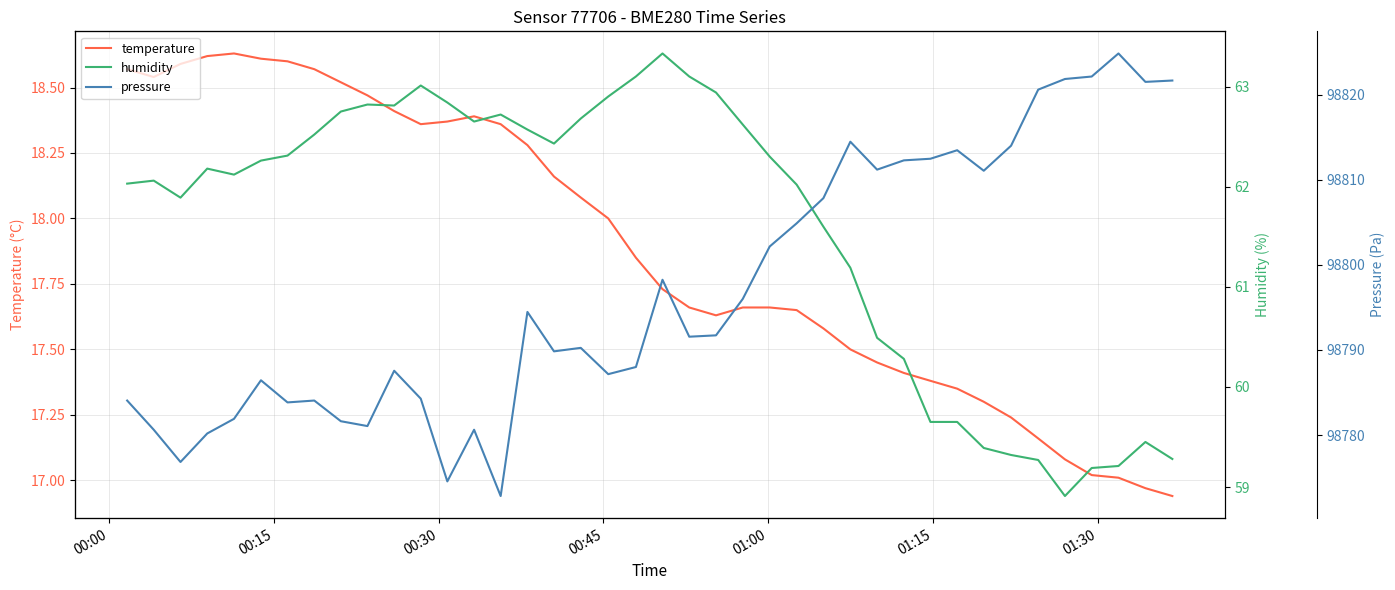

What is the average value of the pressure series?

98797.1